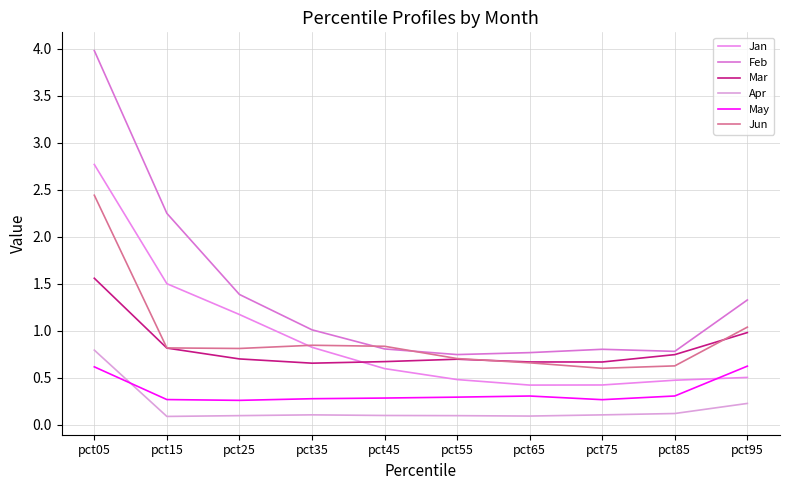

Is the value of Jun at pct95 greater than the value of Feb at pct85?

Yes